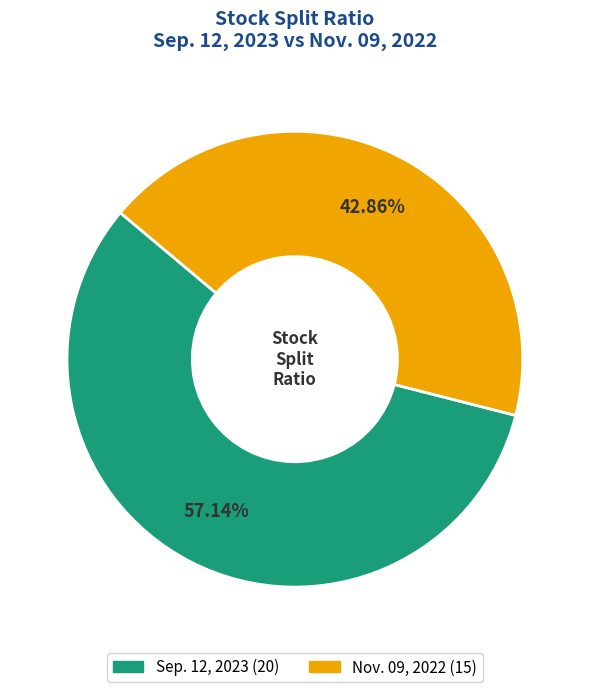

Is there any slice that represents more than half of the pie?

Yes